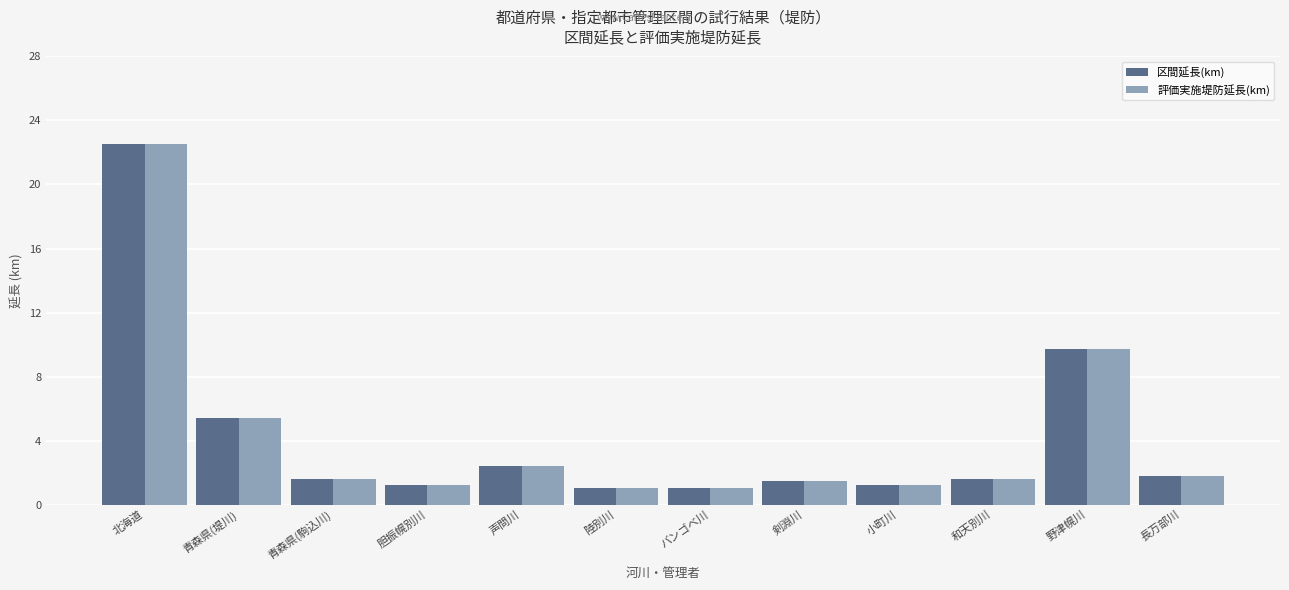

What is the value of the 区間延長(km) bar at the 8th from the left?

1.5